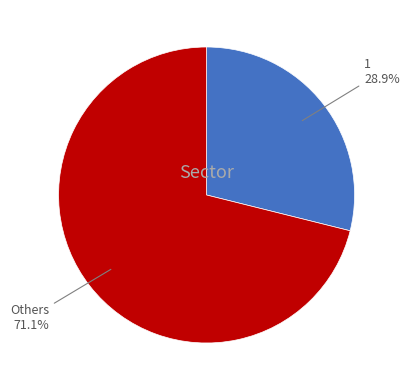

Is there any slice that represents more than half of the pie?

Yes